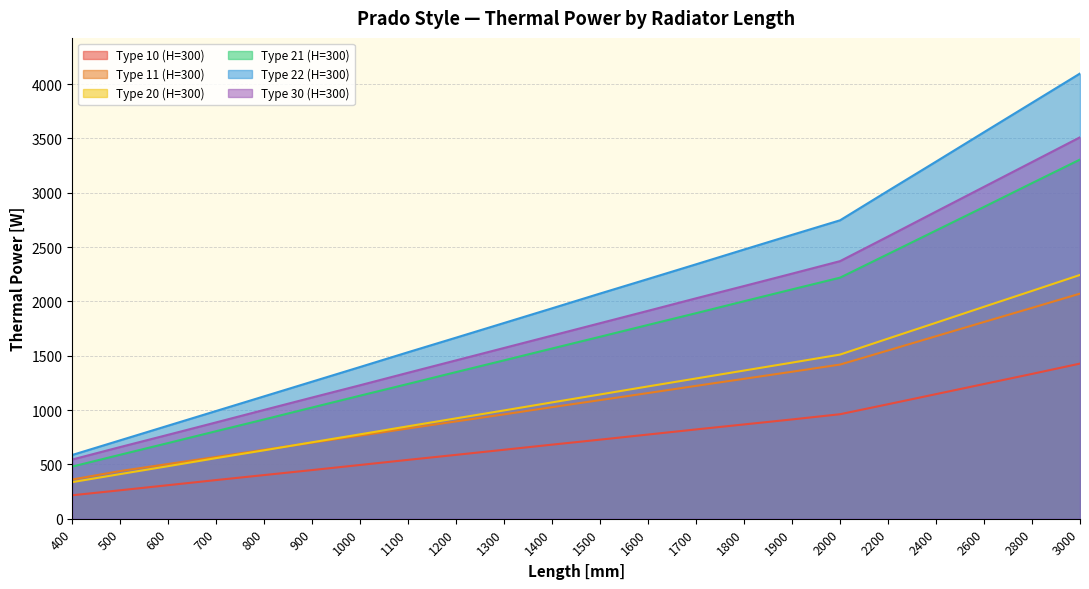

Is the value of Type 21 (H=300) at 700 greater than the value of Type 20 (H=300) at 2000?

No